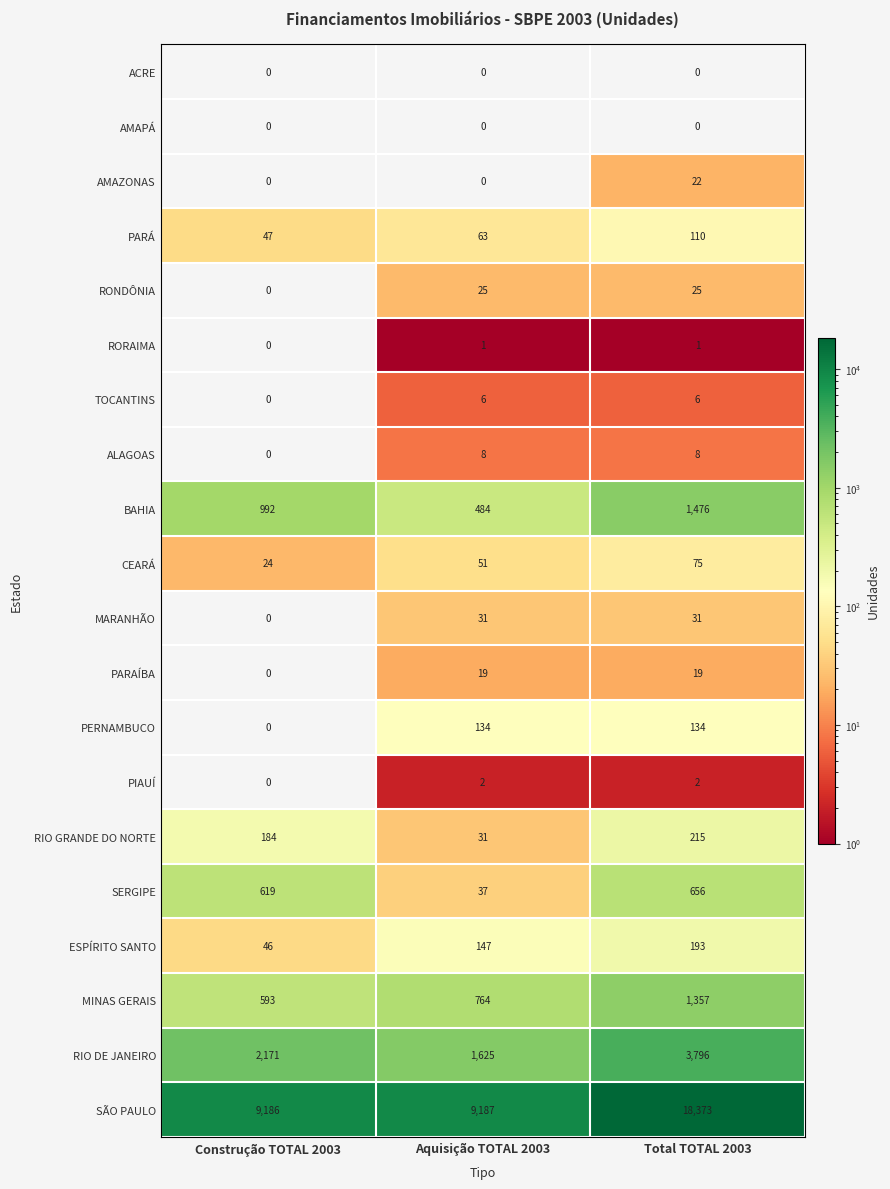

Which series has the widest spread of values?

SÃO PAULO